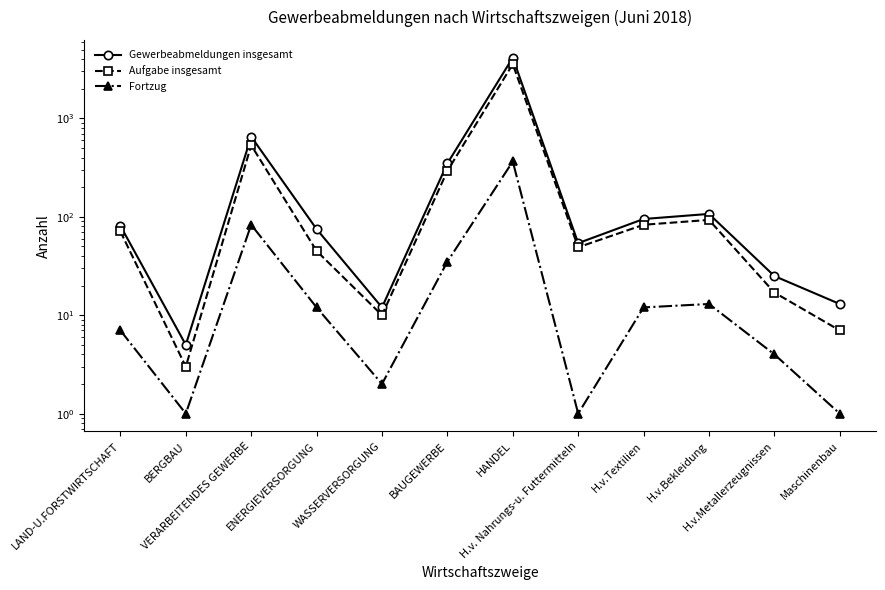

How many interior local valleys does the Gewerbeabmeldungen insgesamt series have?

3